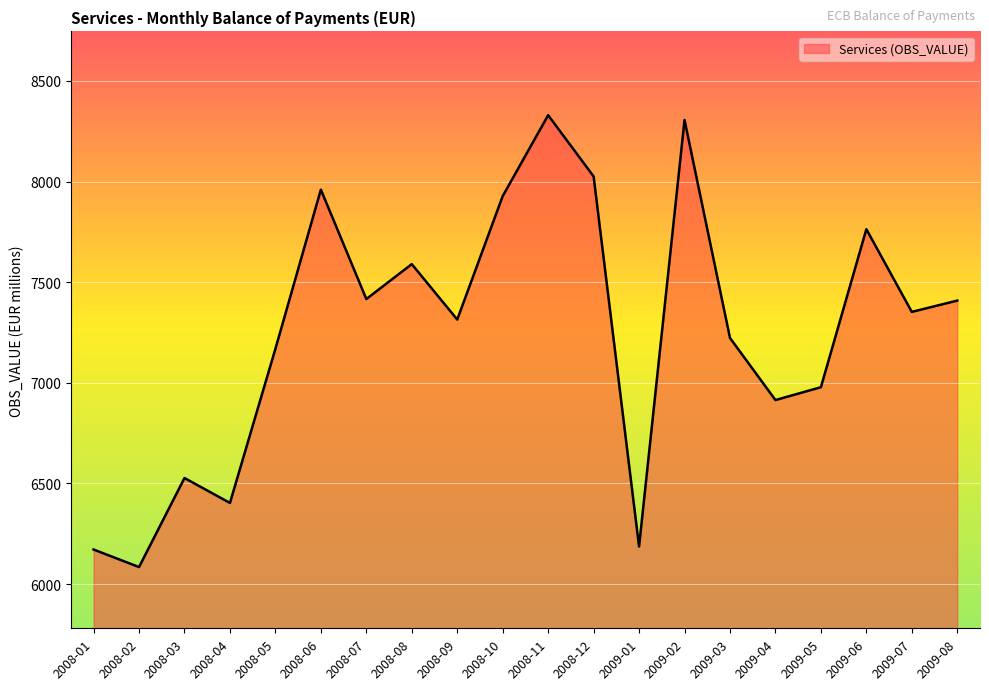

True or false: the data shows 7314.4 at 2008-09.

True